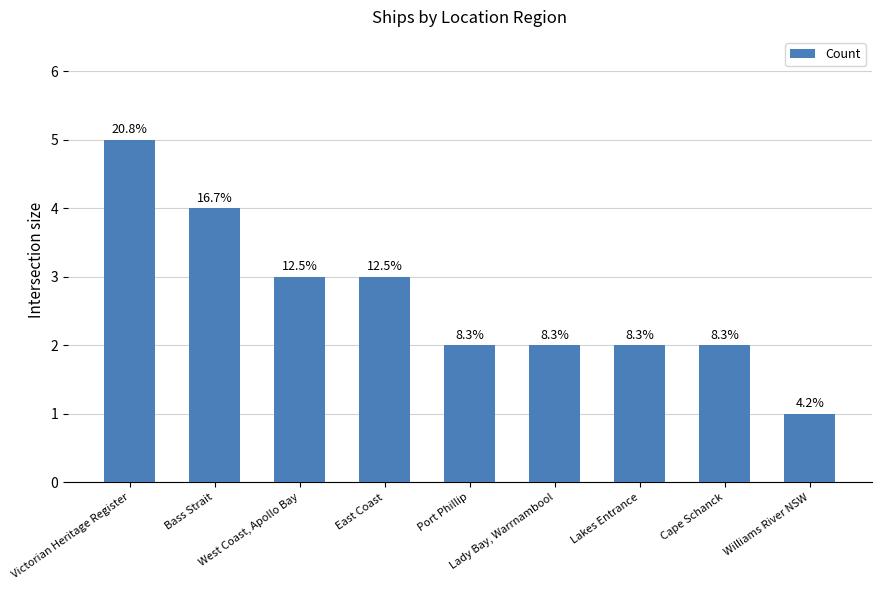

What value does the data have at East Coast?

3